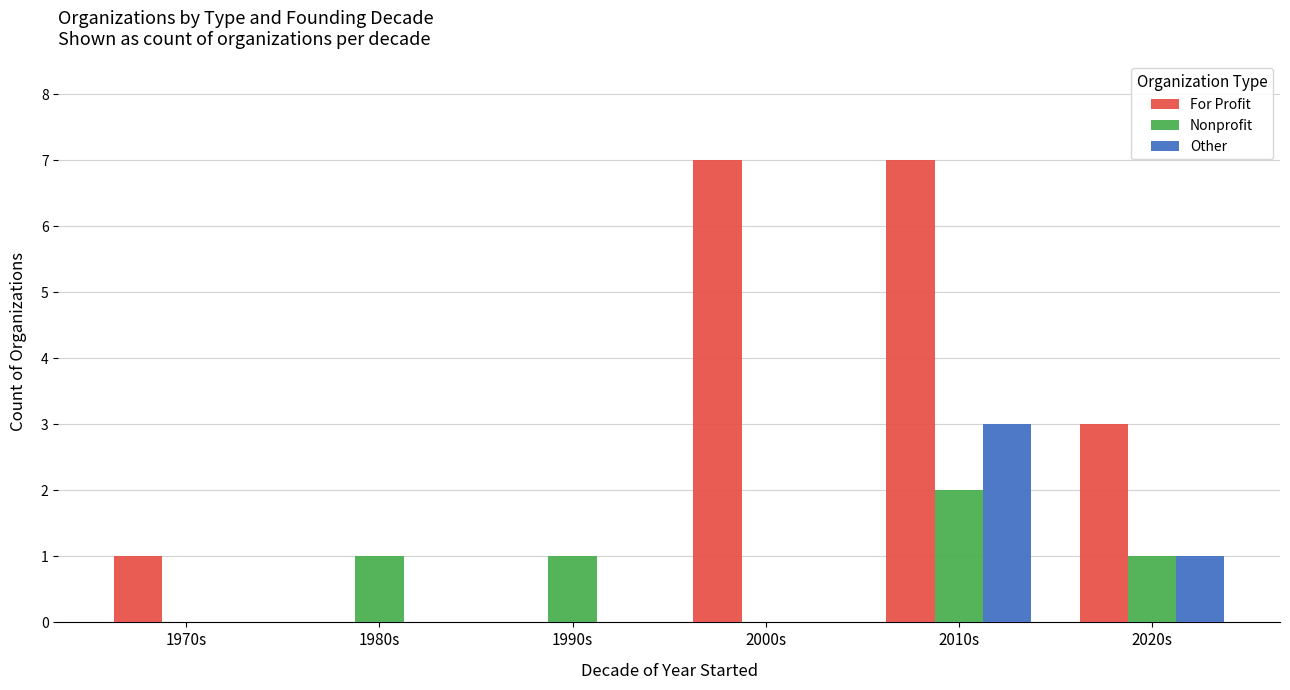

Where is For Profit nearest to the value 3?

2020s